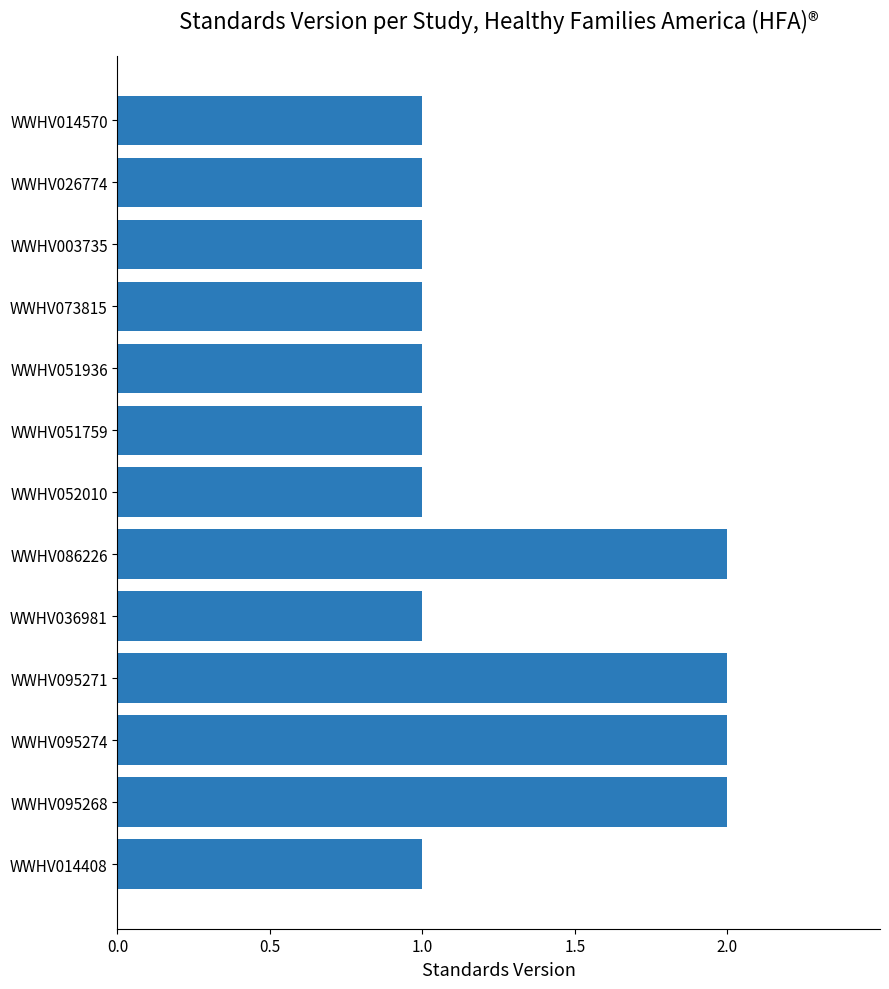

Reading top to bottom, transcribe all the data shown in this chart.

1	1	1	1	1	1	1	2	1	2	2	2	1